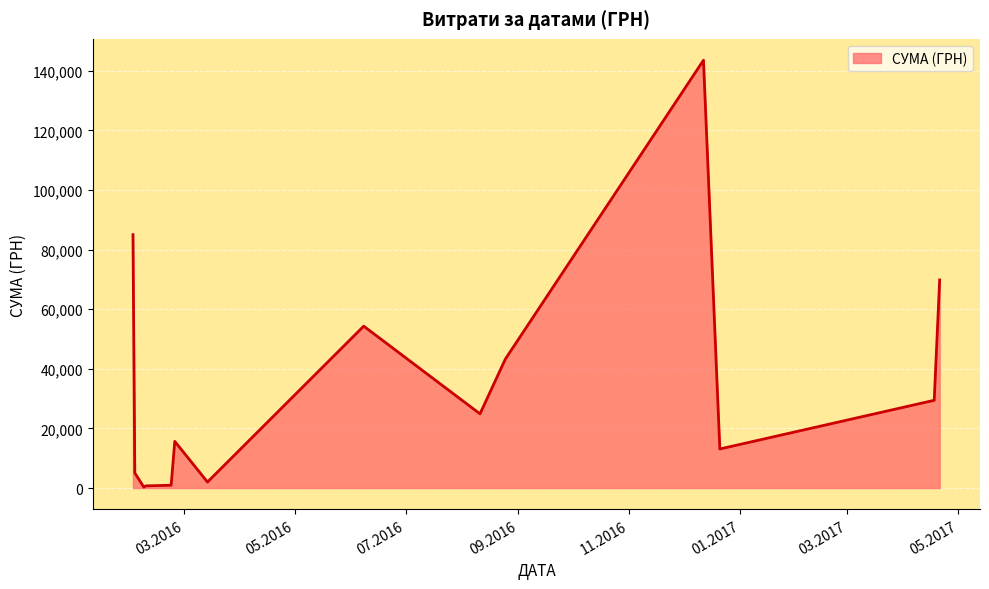

What is the greatest value displayed?

143568.0